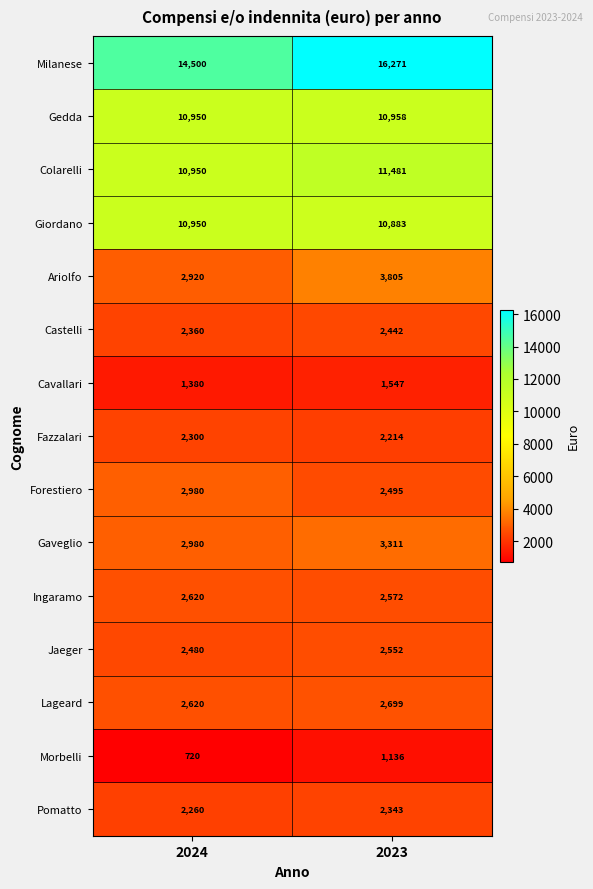

At which category is the sum across all series the highest?

2023